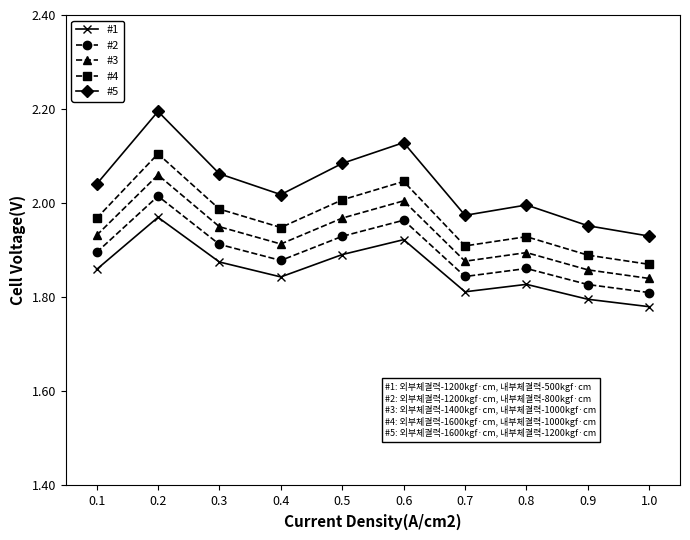

What is the maximum value shown in the chart?

2.2